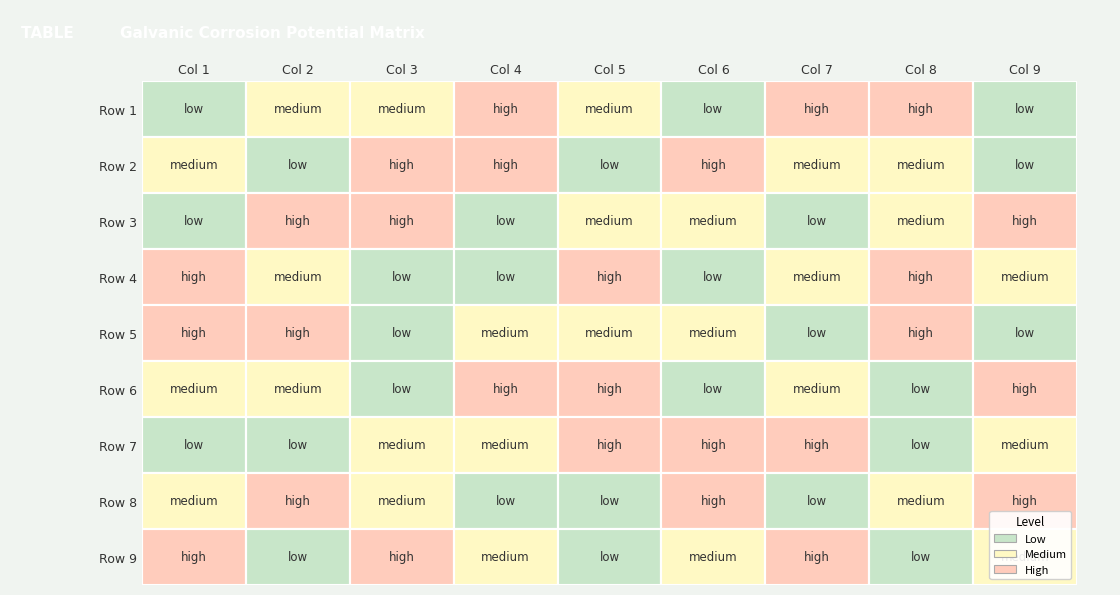

List the labels in order of 5 value, largest first.

7, 1, 0, 4, 3, 5, 6, 2, 8